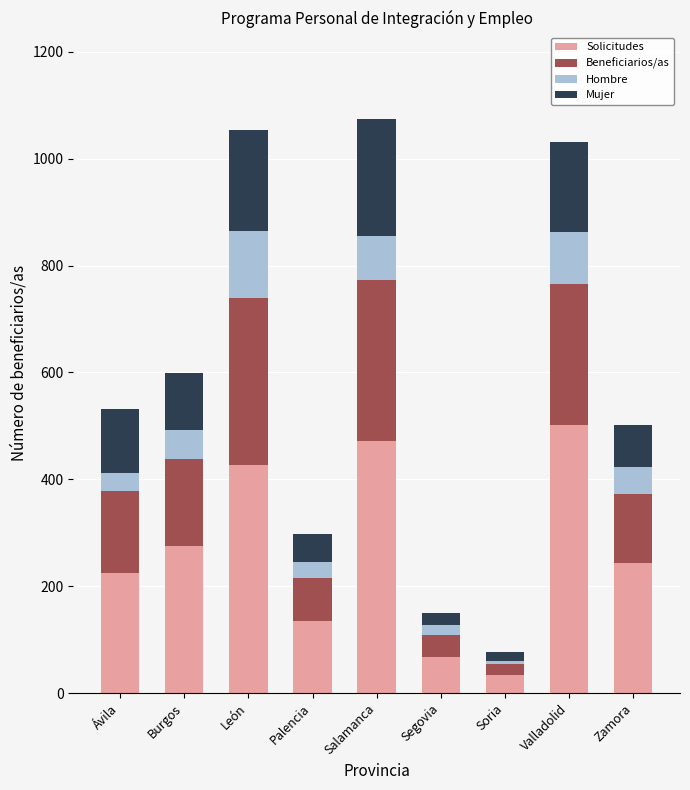

Is it true that Solicitudes equals 46 at Palencia?

False